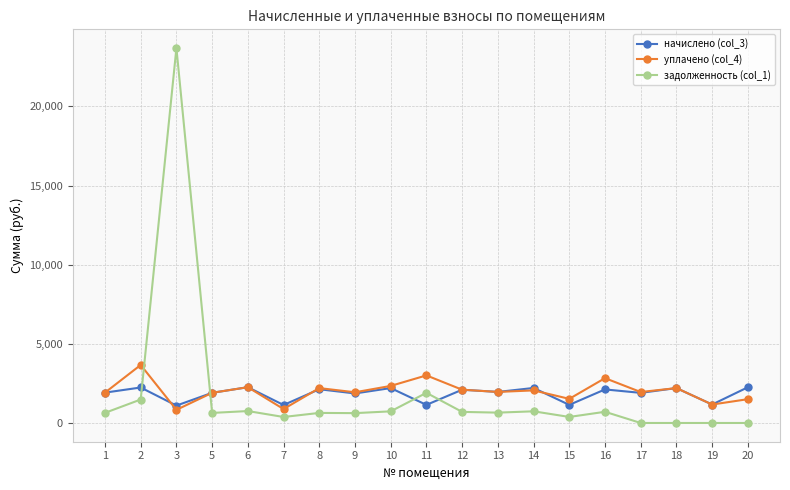

The задолженность (col_1) series shows -14535.5 at 19. True or false?

False